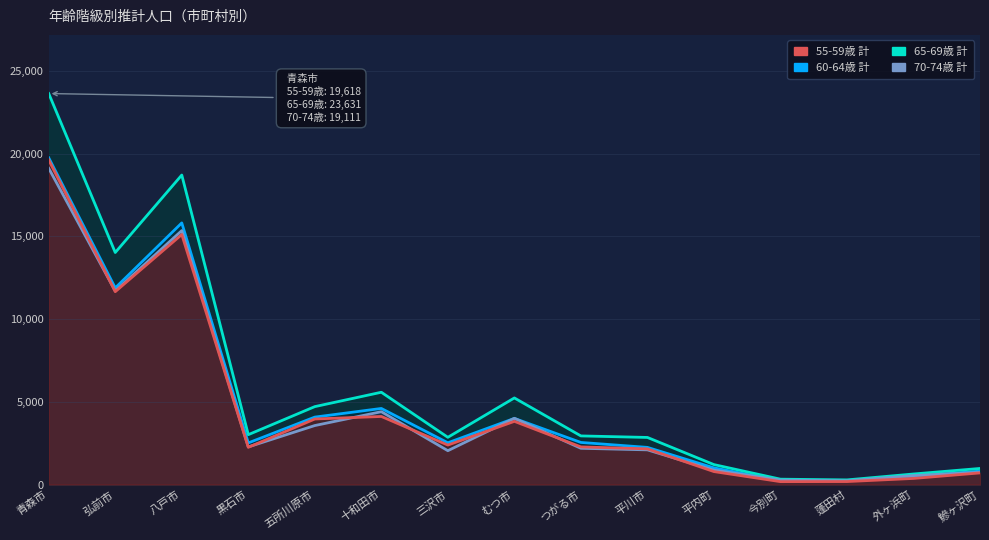

What is the average value of the 60-64歳 計 series?

4850